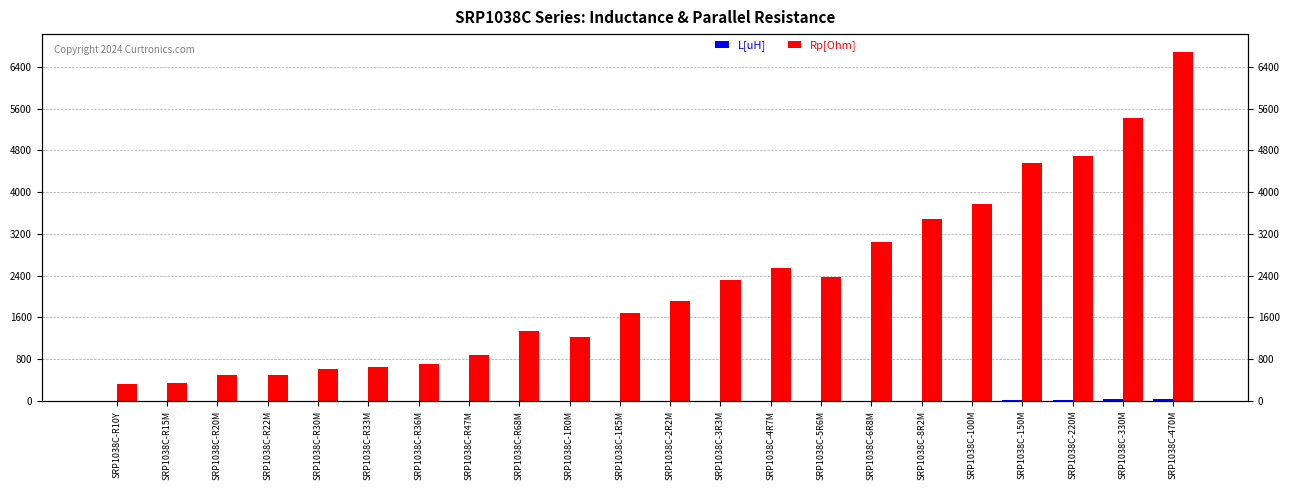

At SRP1038C-3R3M, list the series in order from smallest to largest.

L[uH], Rp[Ohm]